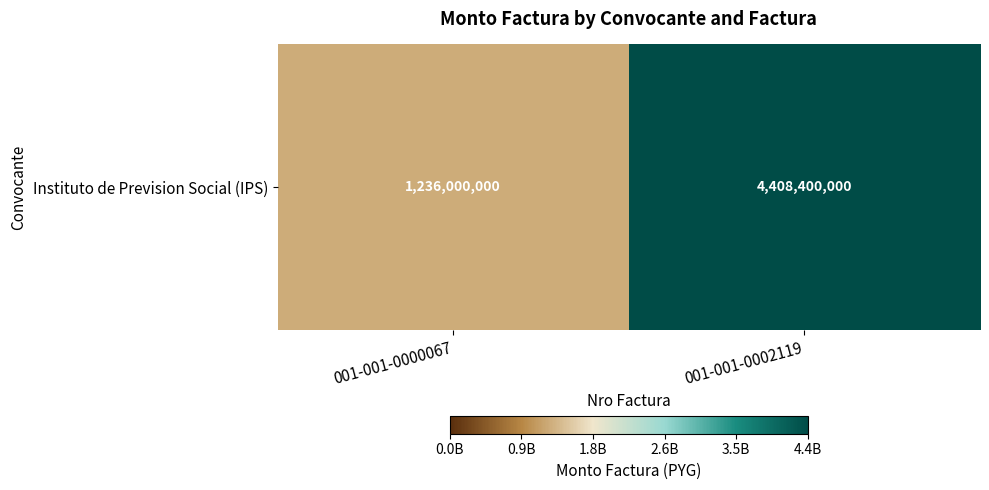

List the labels in order of value, largest first.

001-001-0002119, 001-001-0000067